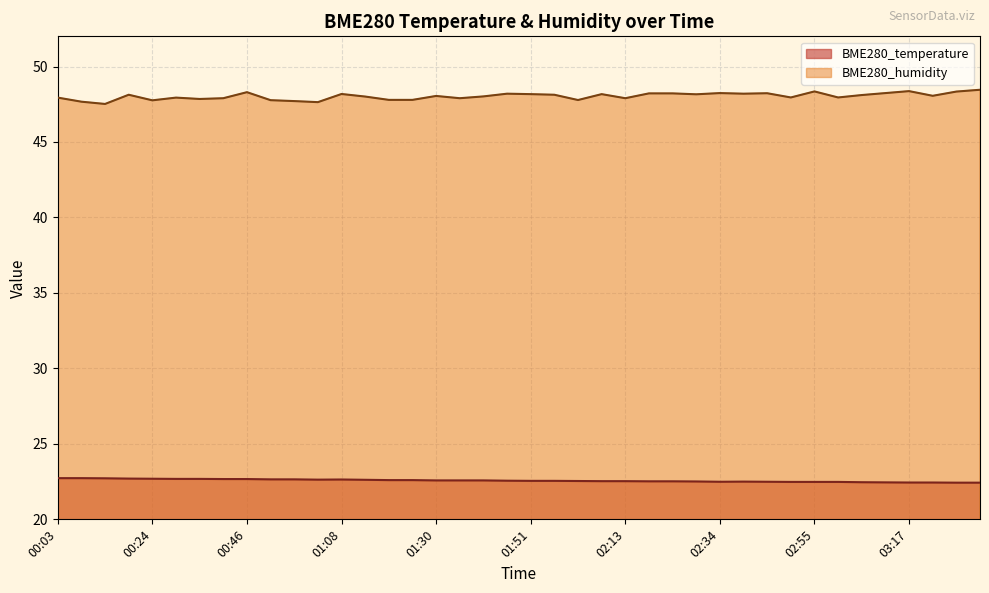

True or false: BME280_temperature and BME280_humidity intersect in this chart.

False